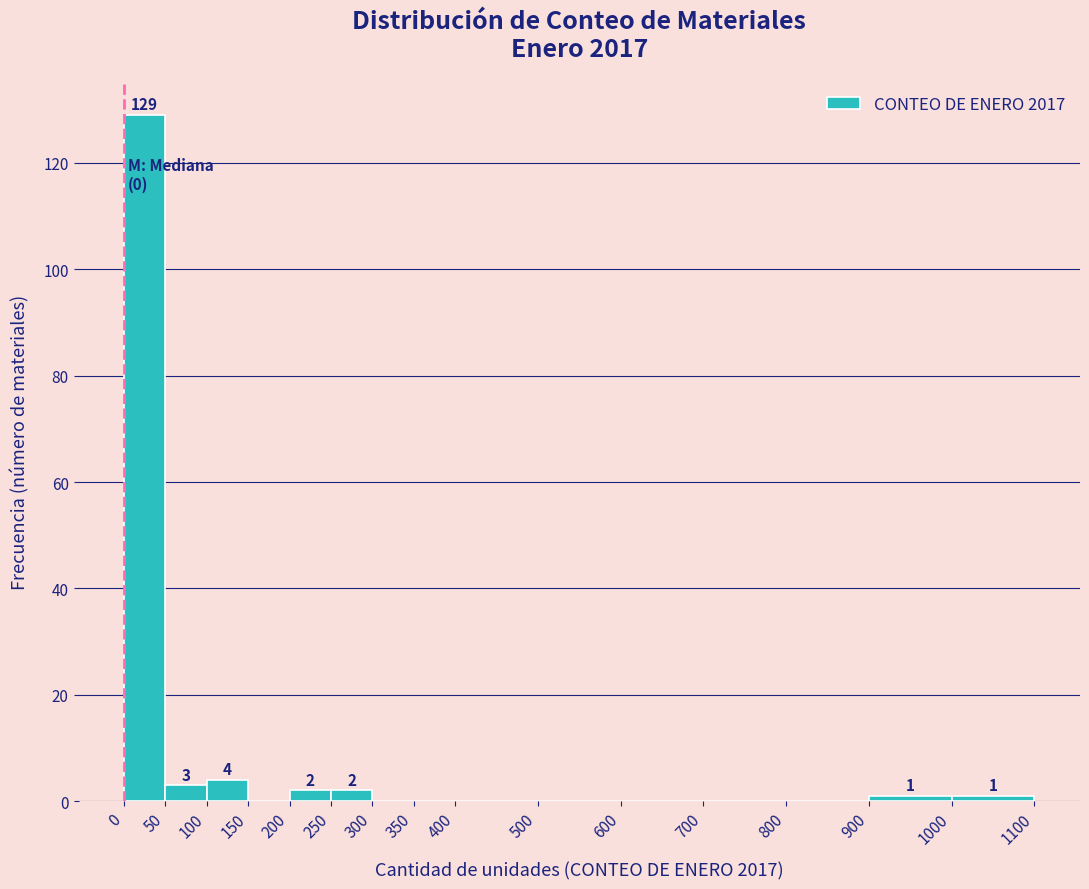

Which range on the x-axis has the tallest bar?

0 to 50